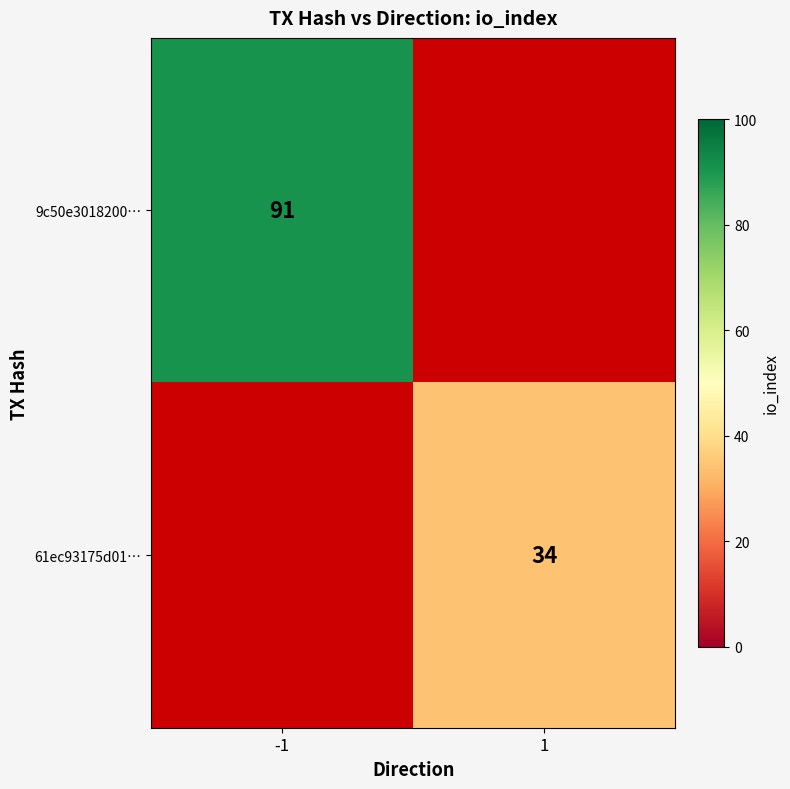

The 9c50e3018200… series shows 55 at -1. True or false?

False